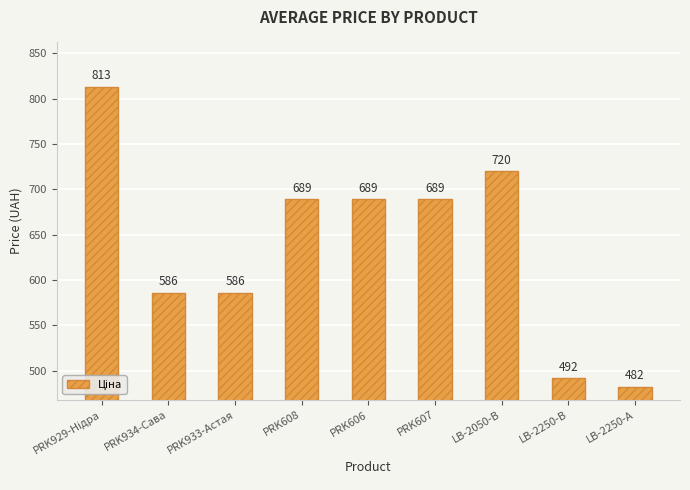

Is it true that the value at PRK934-Сава is 586.0?

True